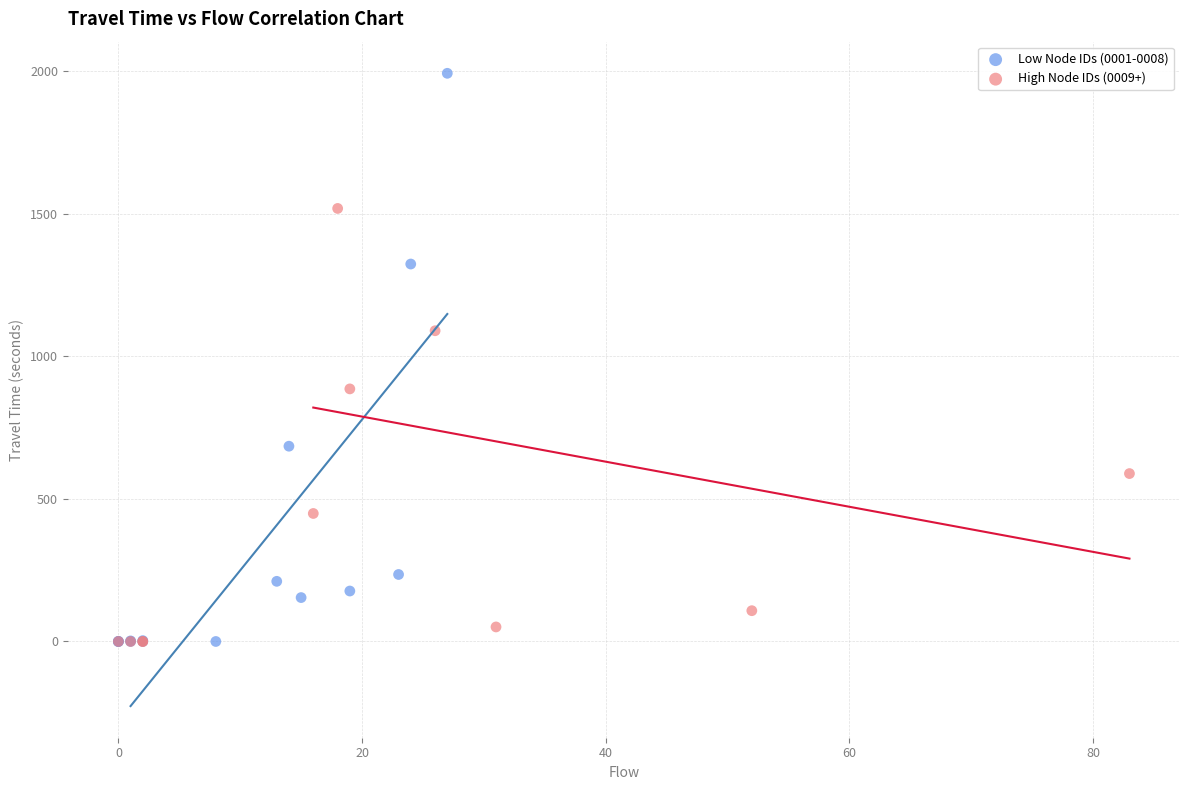

Which series has the widest spread of Y values?

Low Node IDs (0001-0008)